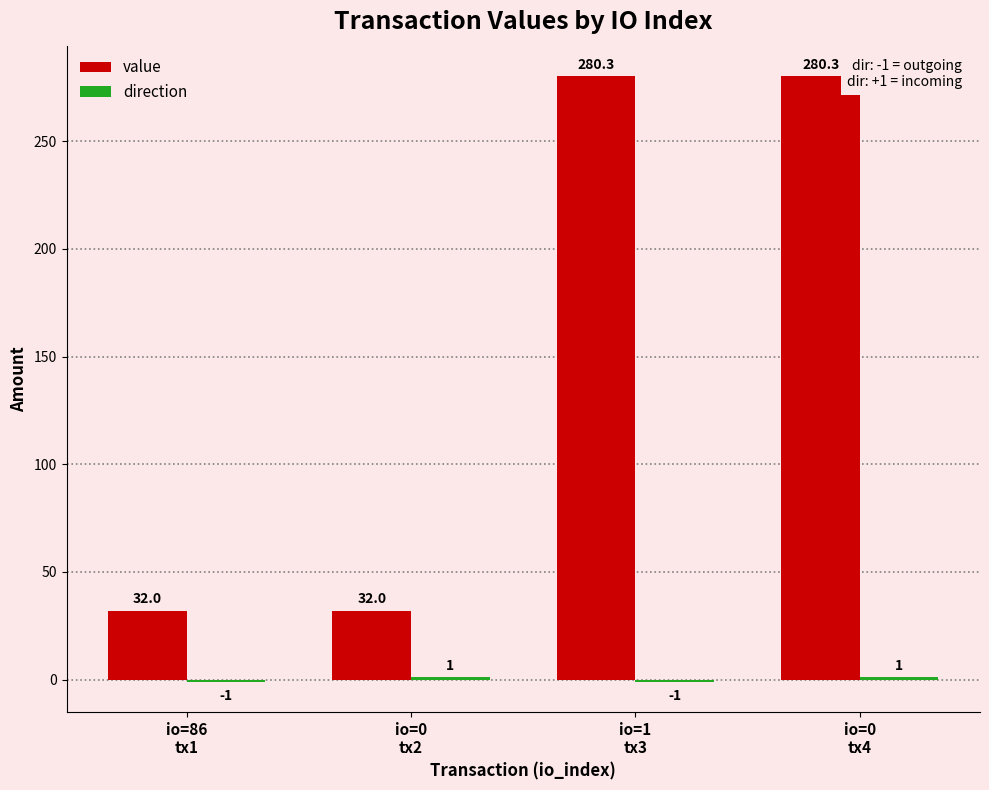

How many bars are there in each group?

2